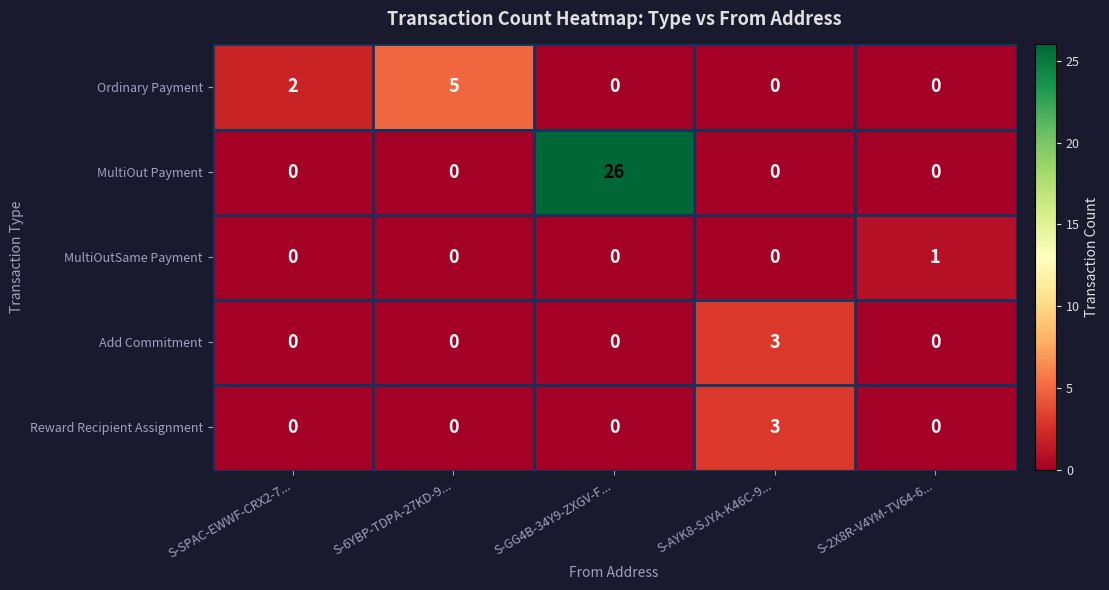

Reading left to right, what are all the values shown in this chart?

Ordinary Payment: S-SPAC-EWWF-CRX2-7...=2	S-6YBP-TDPA-27KD-9...=5	S-GG4B-34Y9-ZXGV-F...=0	S-AYK8-SJYA-K46C-9...=0	S-2X8R-V4YM-TV64-6...=0
MultiOut Payment: S-SPAC-EWWF-CRX2-7...=0	S-6YBP-TDPA-27KD-9...=0	S-GG4B-34Y9-ZXGV-F...=26	S-AYK8-SJYA-K46C-9...=0	S-2X8R-V4YM-TV64-6...=0
MultiOutSame Payment: S-SPAC-EWWF-CRX2-7...=0	S-6YBP-TDPA-27KD-9...=0	S-GG4B-34Y9-ZXGV-F...=0	S-AYK8-SJYA-K46C-9...=0	S-2X8R-V4YM-TV64-6...=1
Add Commitment: S-SPAC-EWWF-CRX2-7...=0	S-6YBP-TDPA-27KD-9...=0	S-GG4B-34Y9-ZXGV-F...=0	S-AYK8-SJYA-K46C-9...=3	S-2X8R-V4YM-TV64-6...=0
Reward Recipient Assignment: S-SPAC-EWWF-CRX2-7...=0	S-6YBP-TDPA-27KD-9...=0	S-GG4B-34Y9-ZXGV-F...=0	S-AYK8-SJYA-K46C-9...=3	S-2X8R-V4YM-TV64-6...=0